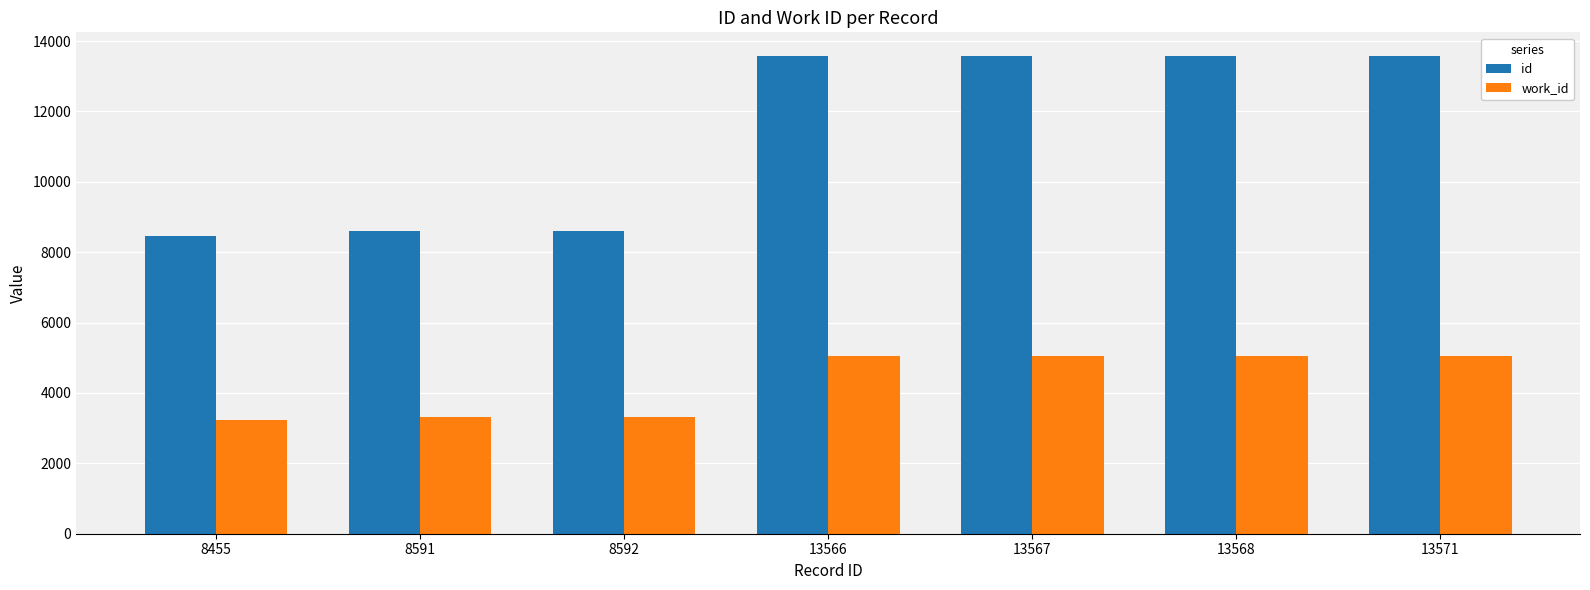

What is the minimum value shown in the chart?

3218